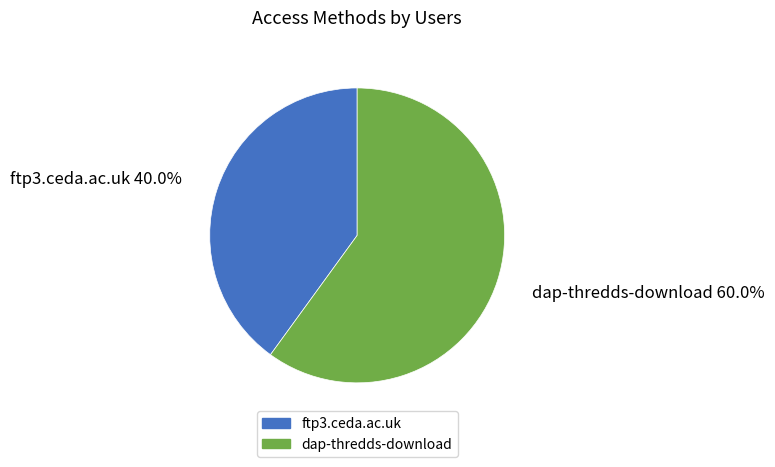

Count the number of slices in the pie.

2